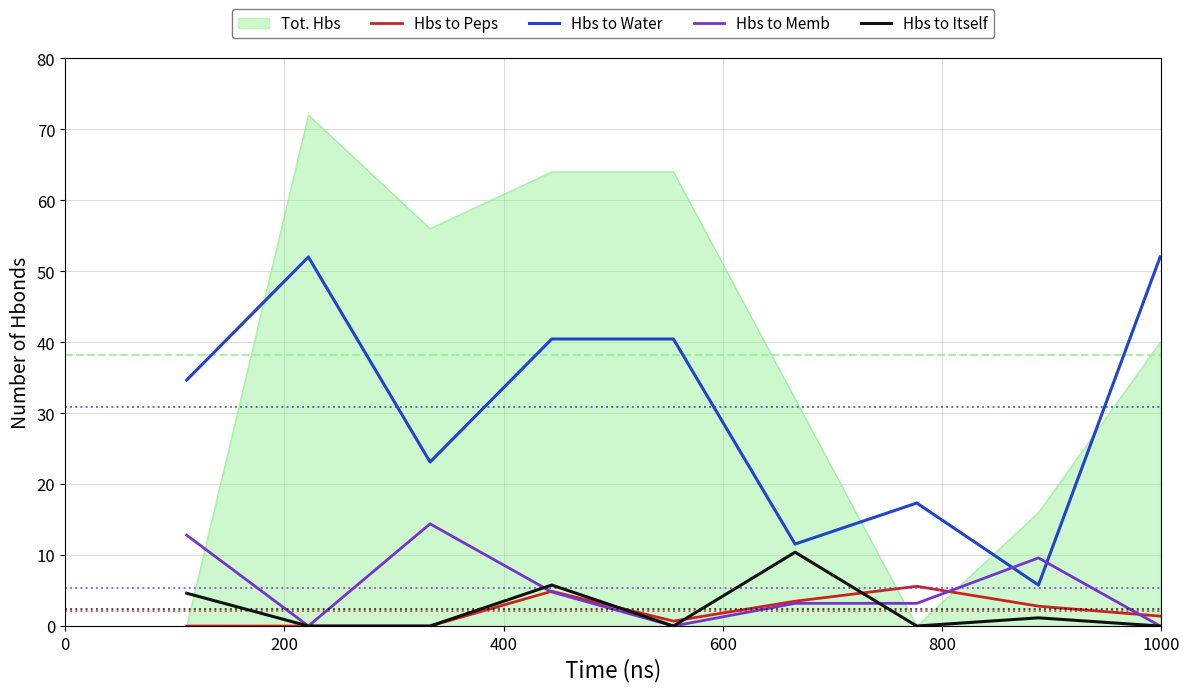

True or false: Hbs to Peps and Hbs to Water intersect in this chart.

False